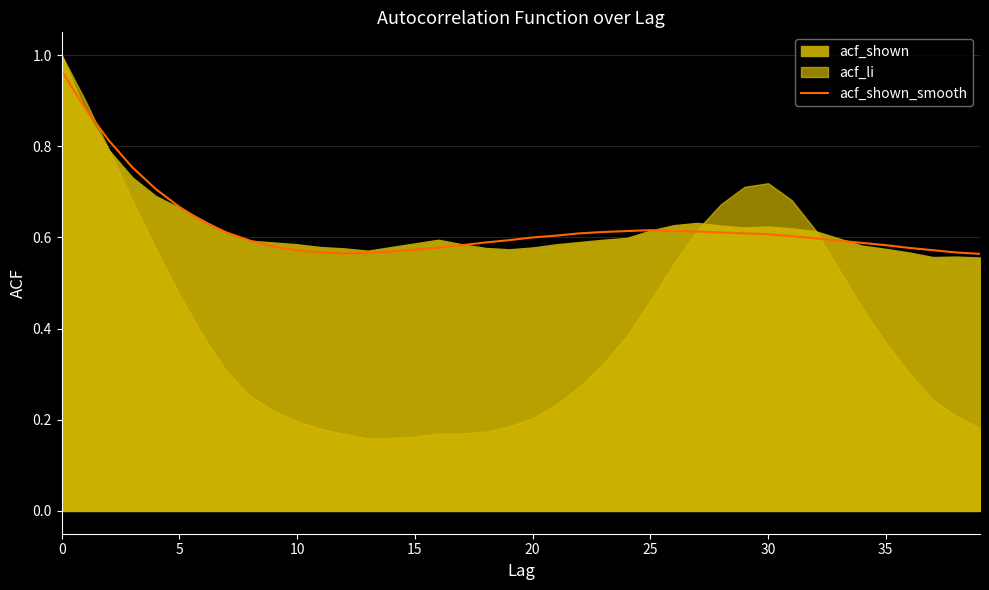

Between 28 and 13, which is larger?

28